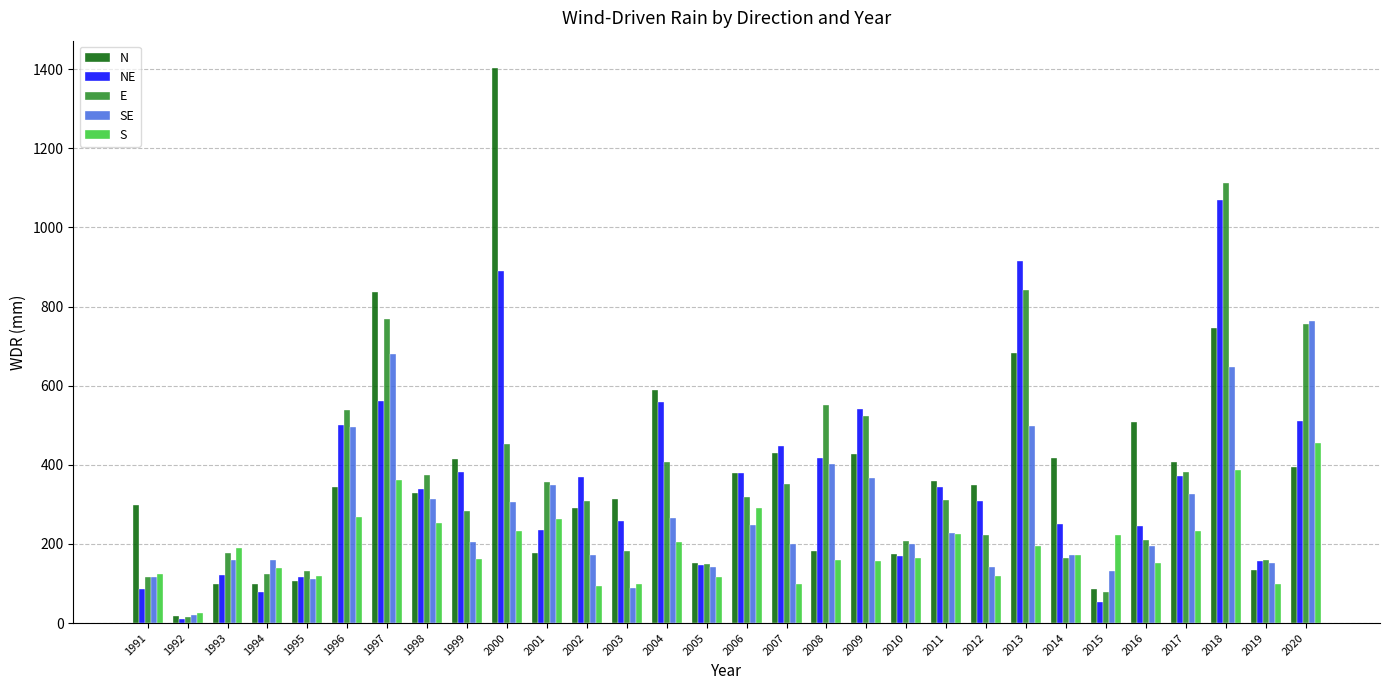

What value does the N series have at 1996?

342.9